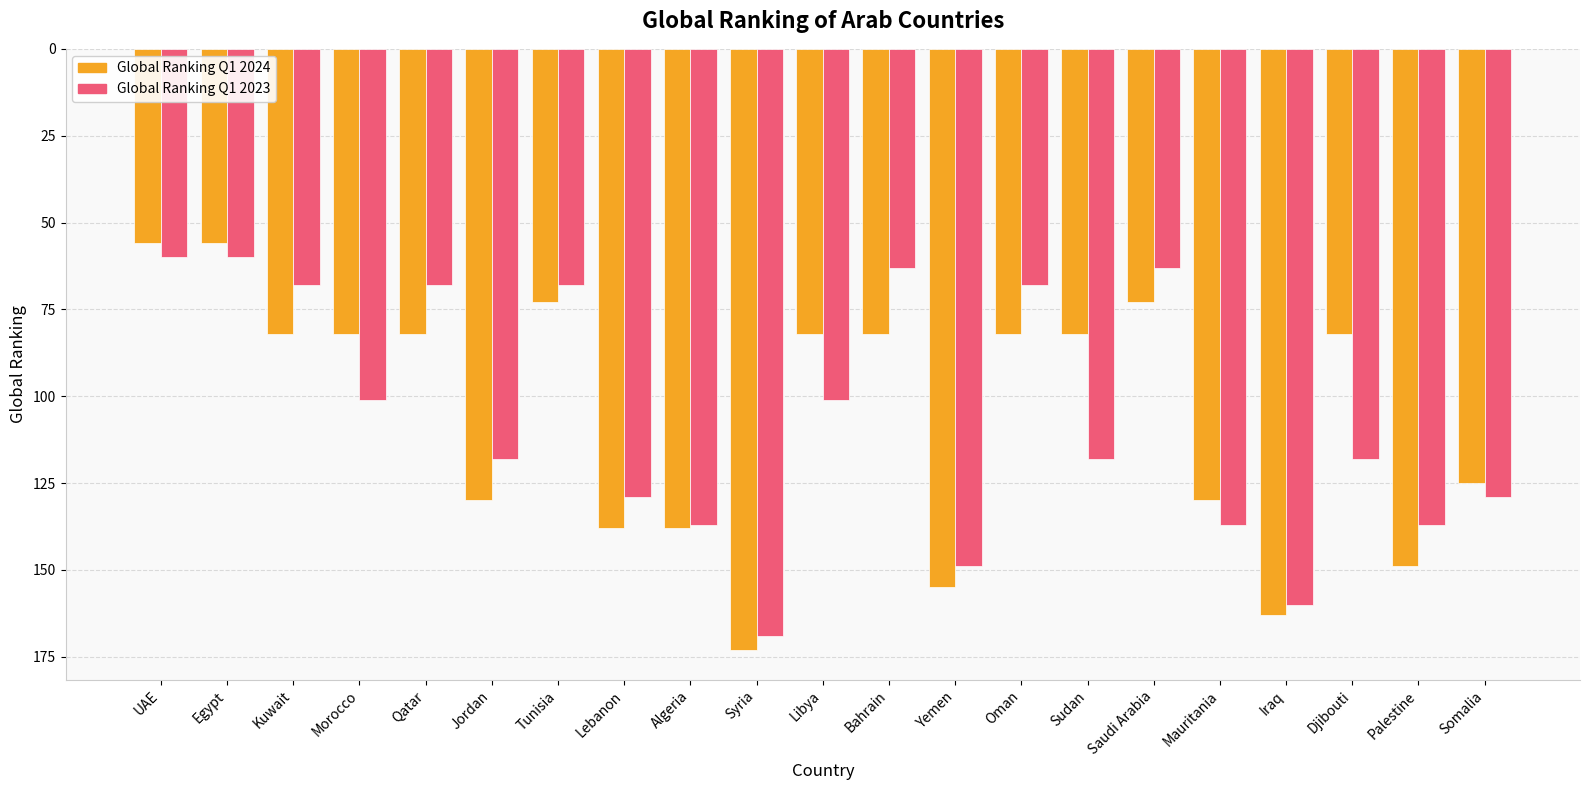

What is the label of the 1st bar from the right?

Somalia